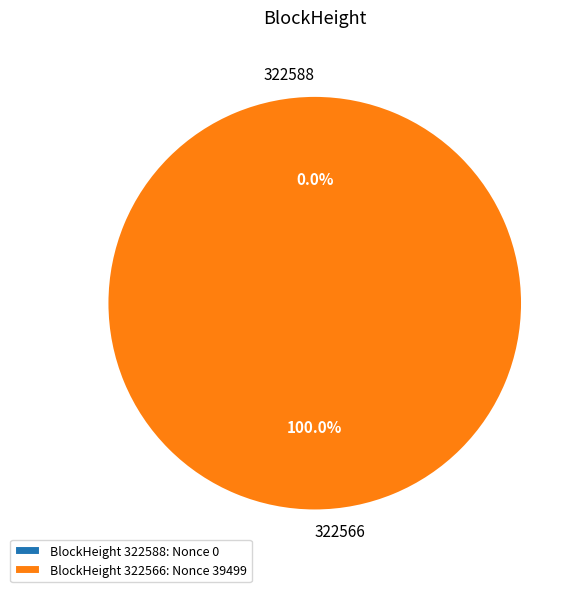

Which slice is the smallest?

322588